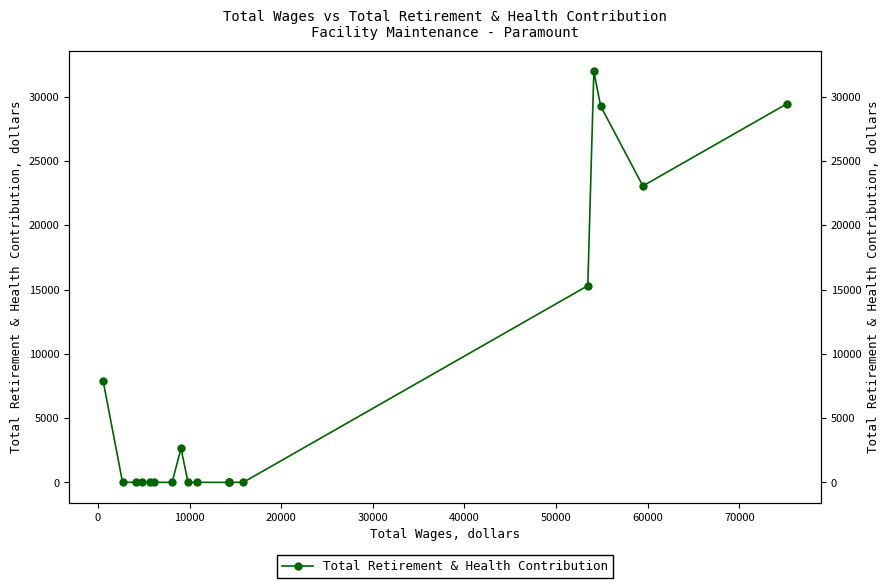

What is the change in value from 15 to 16?

-2688